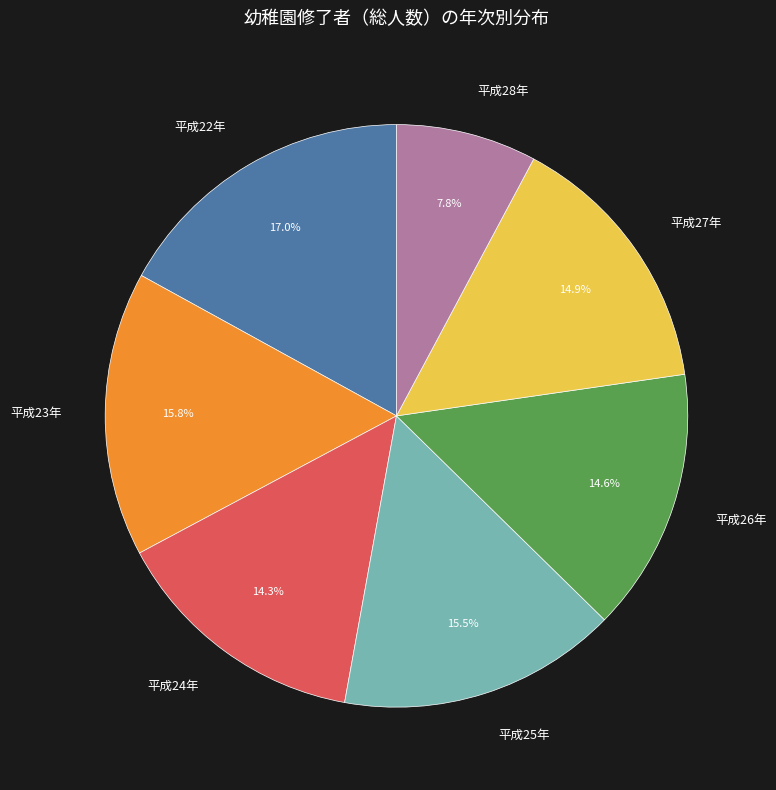

What percentage do 平成28年 and 平成22年 together represent?

24.8%